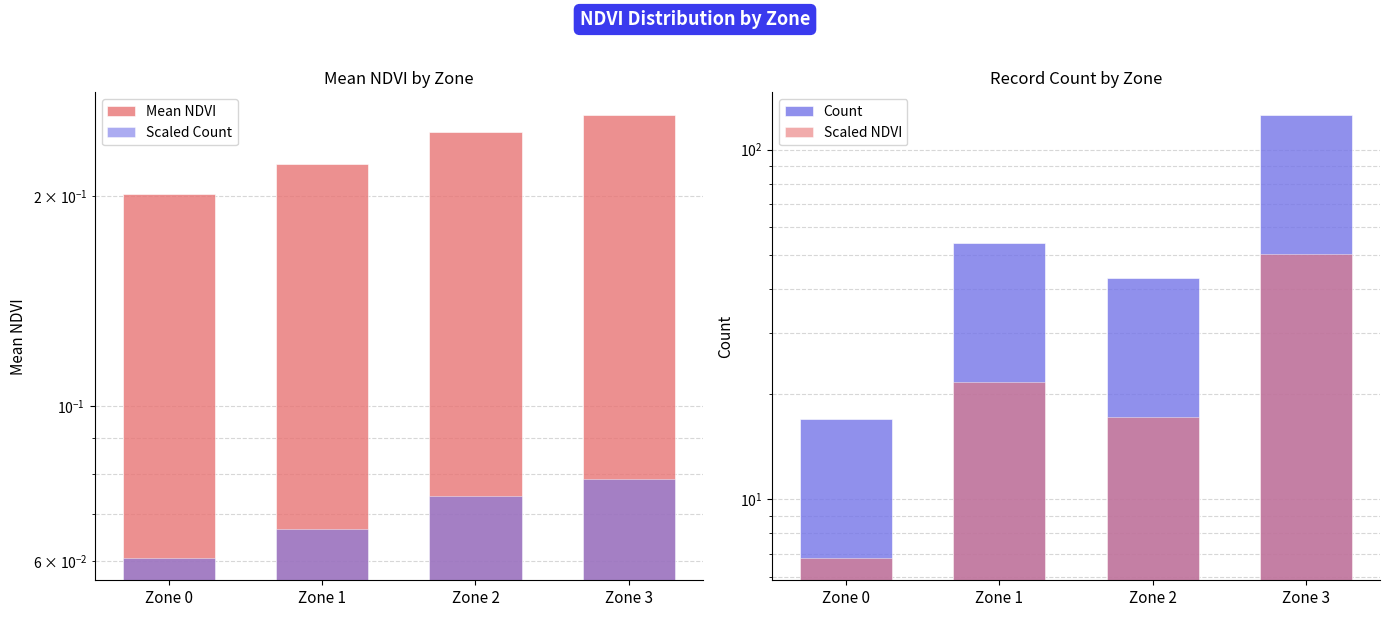

Which series has the largest total across all categories?

Count